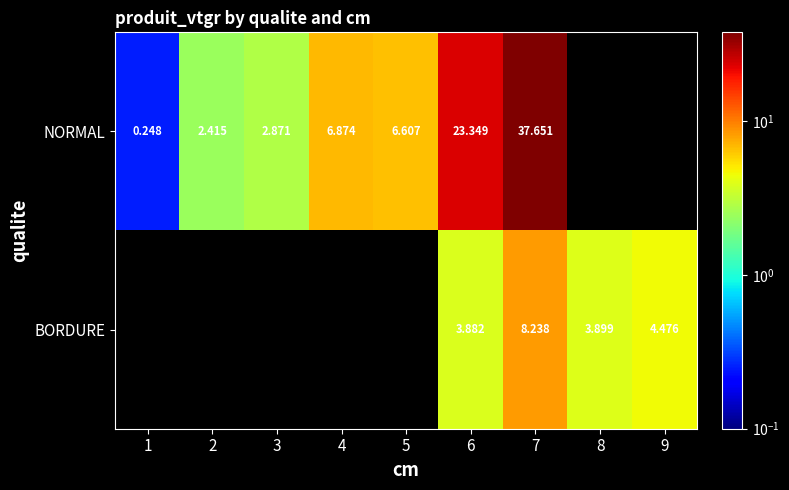

Is the value of NORMAL at 3 greater than the value of BORDURE at 7?

No